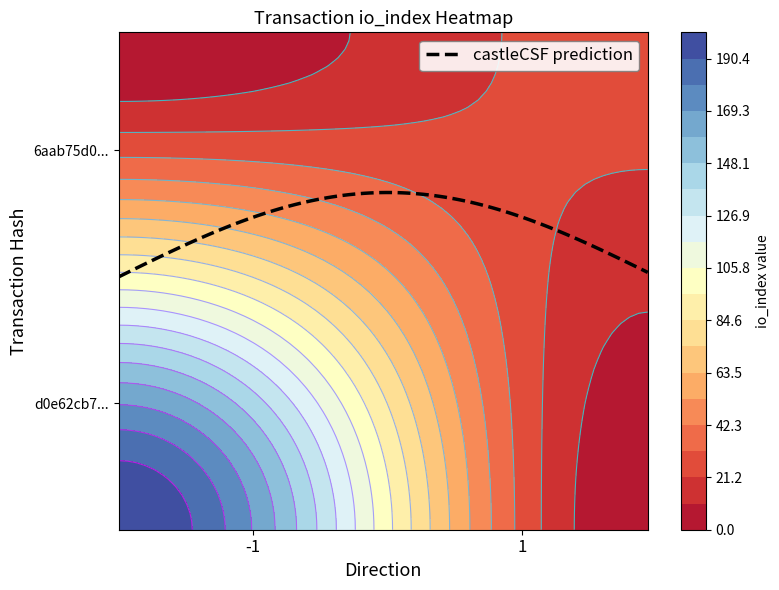

How many d0e62cb730451d4033f6fa7501dd5b72d943c98 values are between -1 and 201?

2